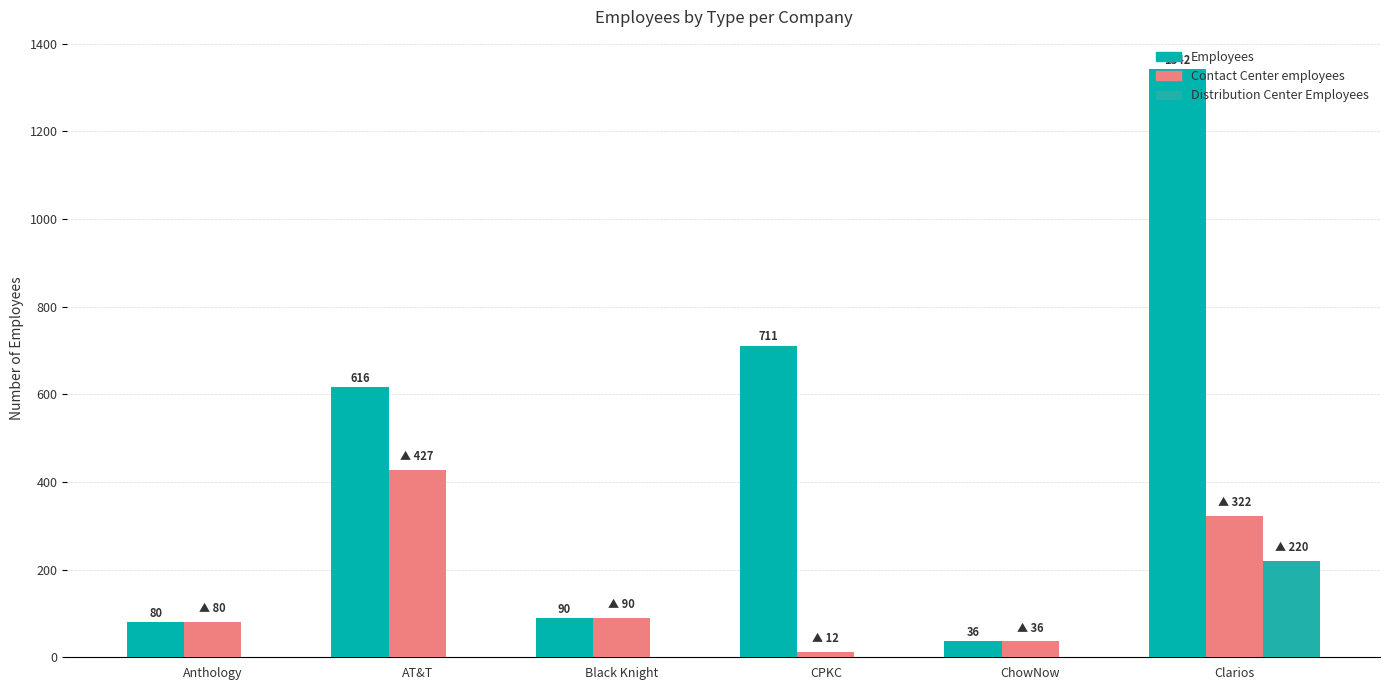

Are the bars horizontal?

No